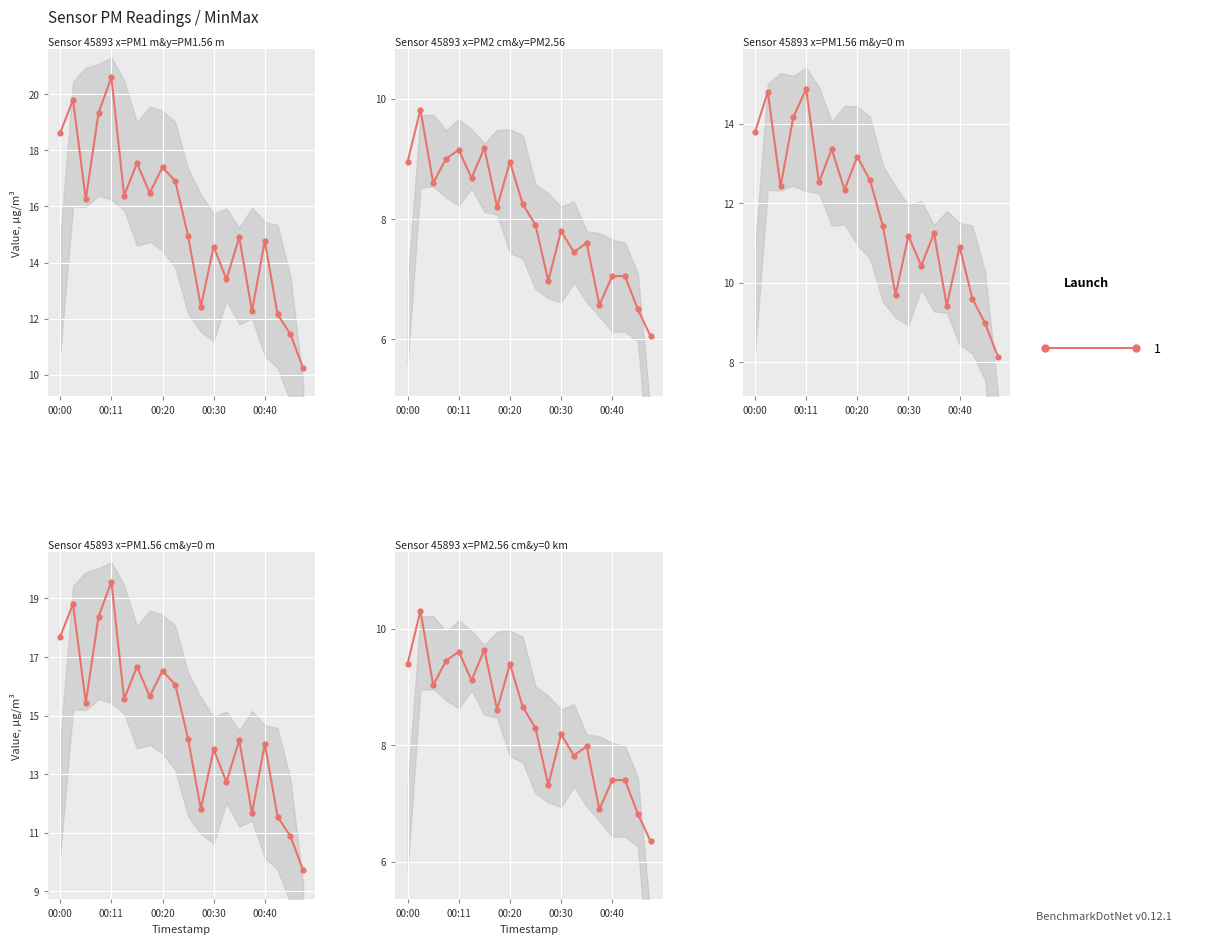

What is the value of the P2 point at the 19th from the left?

6.5